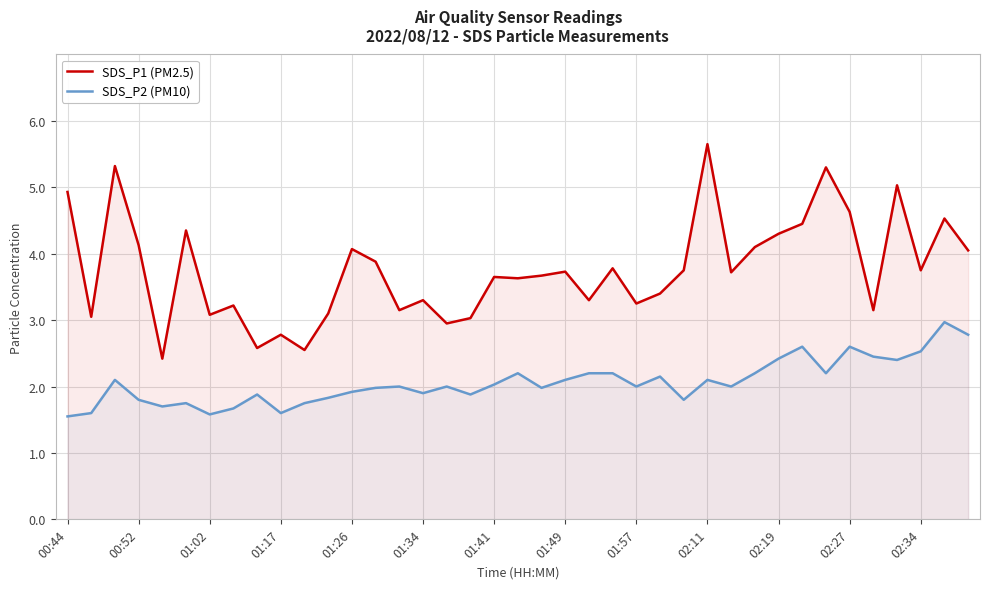

Which series has the widest spread of values?

SDS_P1 (PM2.5)